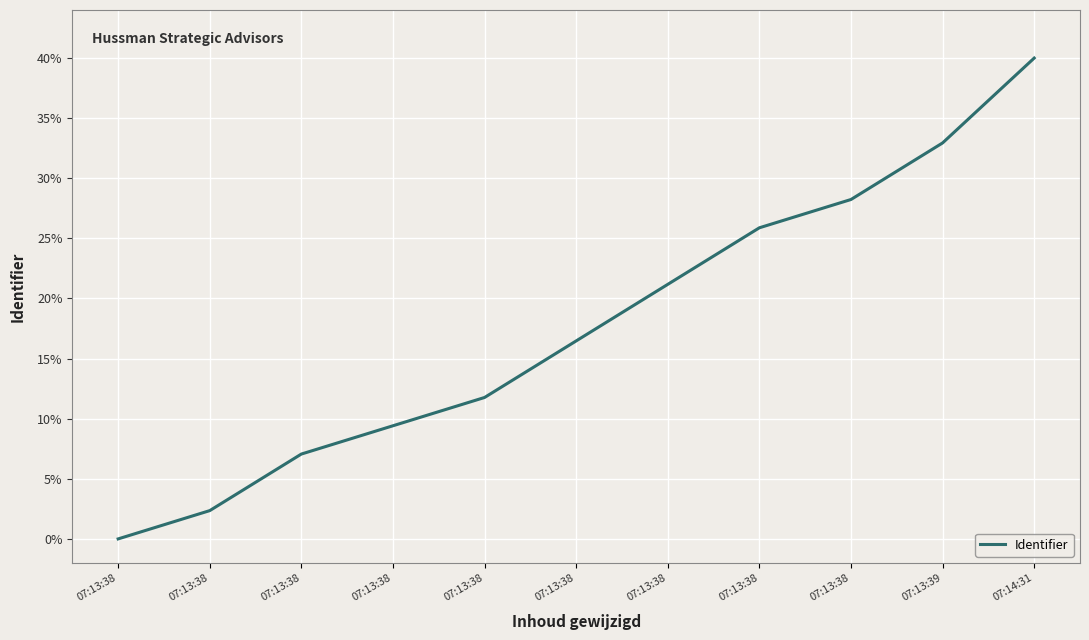

What is the ratio of the value at 07:13:38 to the value at 07:13:38?

0.8